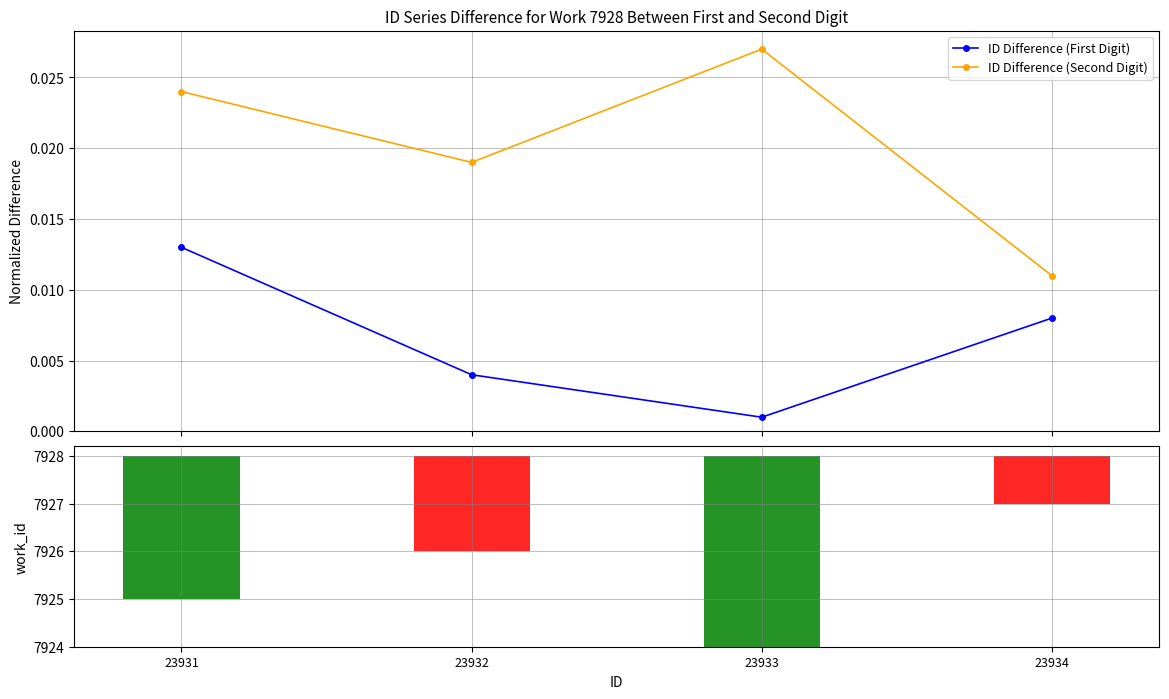

Where is ID Difference (Second Digit) nearest to the value 0?

23934